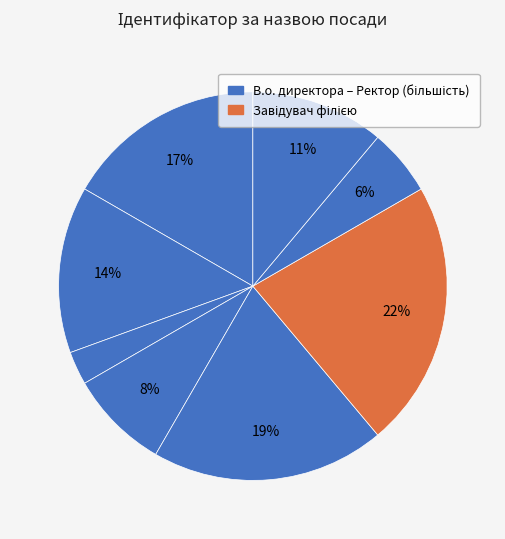

Does any single category account for the majority?

No